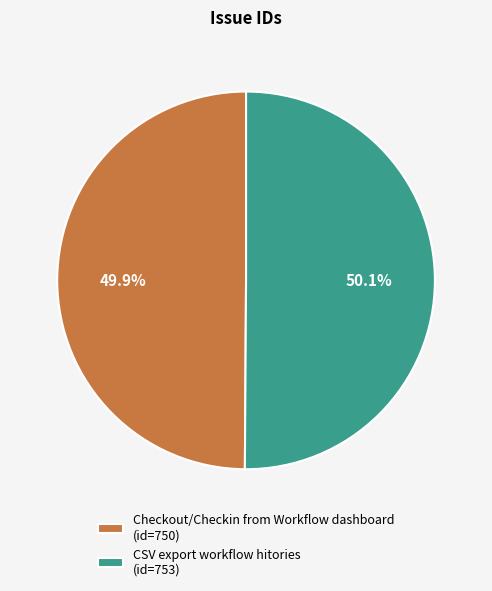

Does any single category account for the majority?

Yes